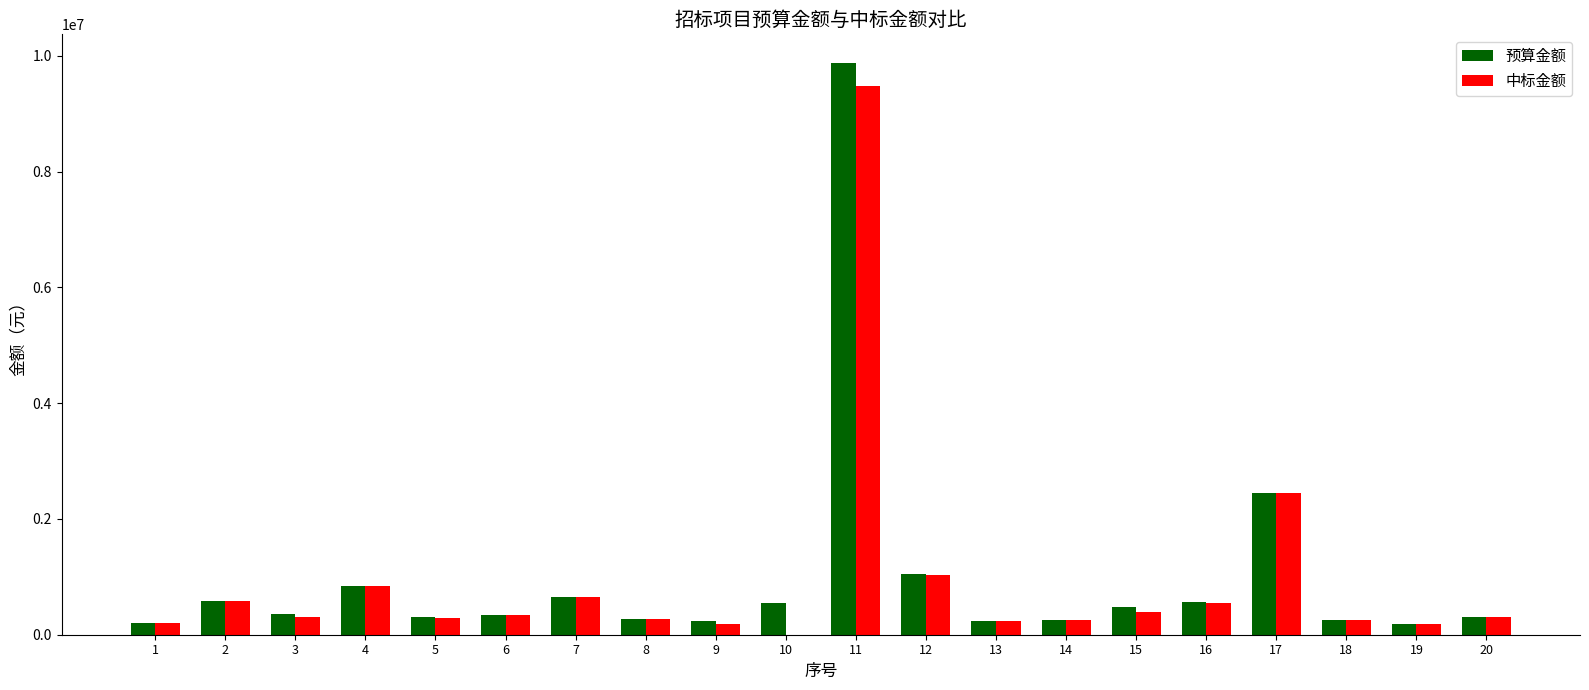

At which category is the sum across all series the highest?

11